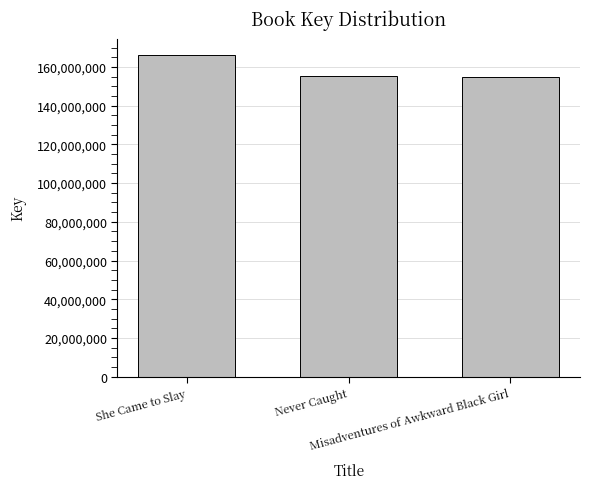

What is the label of the 1st bar from the right?

Misadventures of Awkward Black Girl